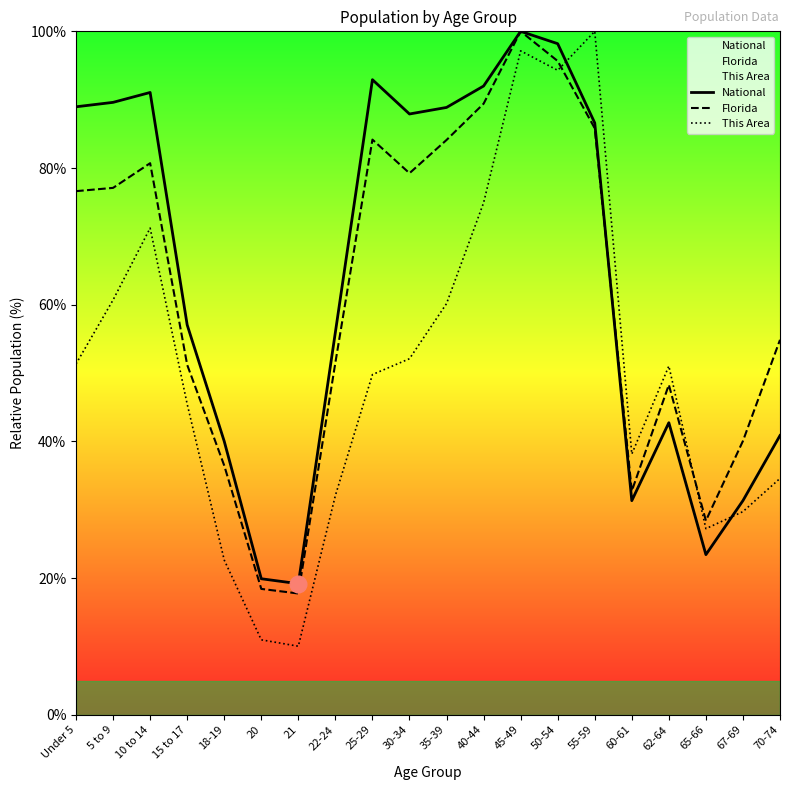

What is the minimum value shown in the chart?

10.0